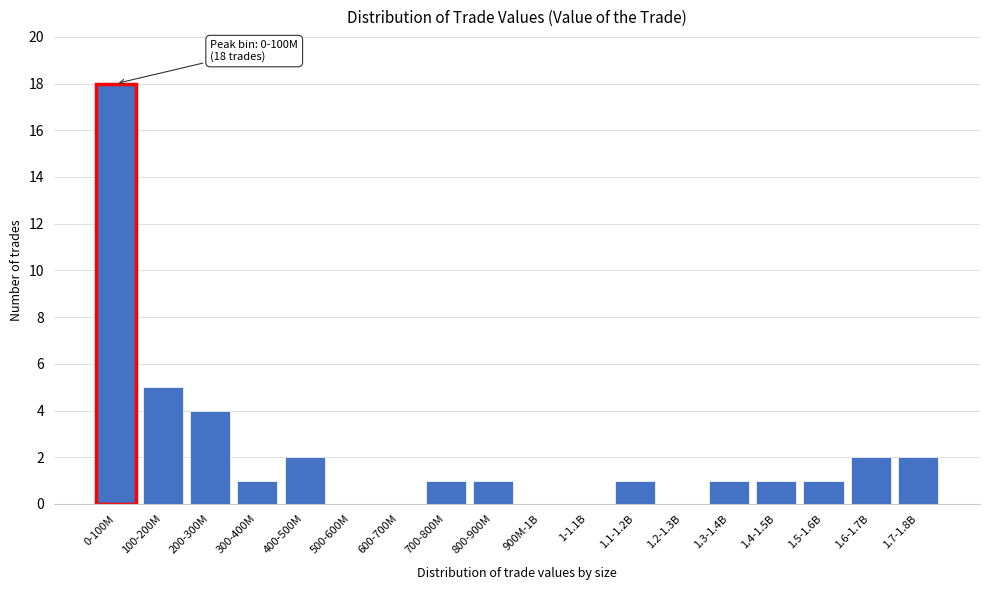

Reading left to right, list all the values displayed in this chart.

0-100M=18	100-200M=5	200-300M=4	300-400M=1	400-500M=2	500-600M=0	600-700M=0	700-800M=1	800-900M=1	900M-1B=0	1-1.1B=0	1.1-1.2B=1	1.2-1.3B=0	1.3-1.4B=1	1.4-1.5B=1	1.5-1.6B=1	1.6-1.7B=2	1.7-1.8B=2